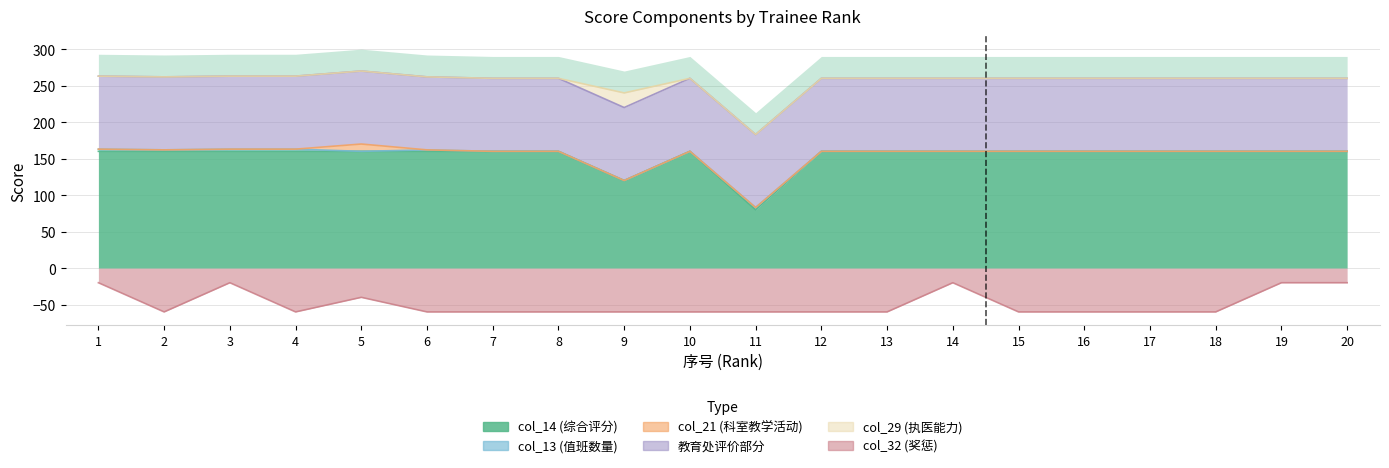

What value does the 教育处评价部分 series have at 7?

100